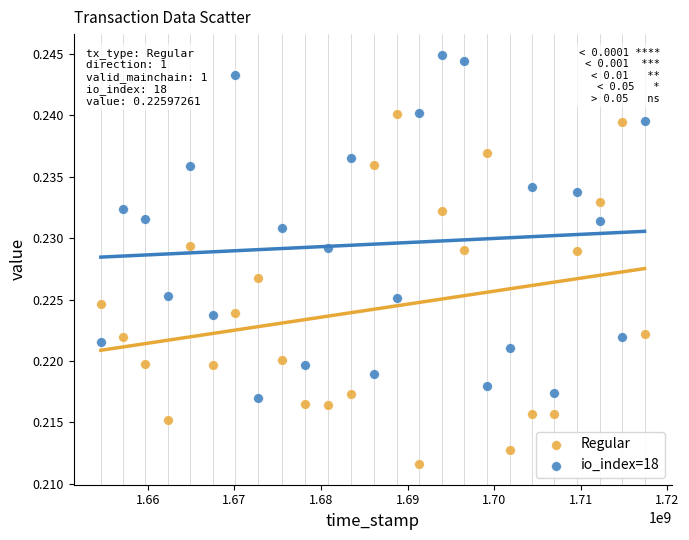

Across all data points, what is the range of X values (max minus min)?

62784257.0